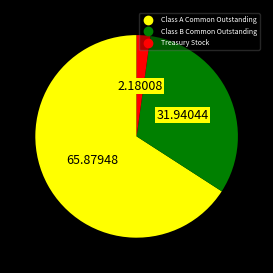

How many slices are in this pie chart?

3